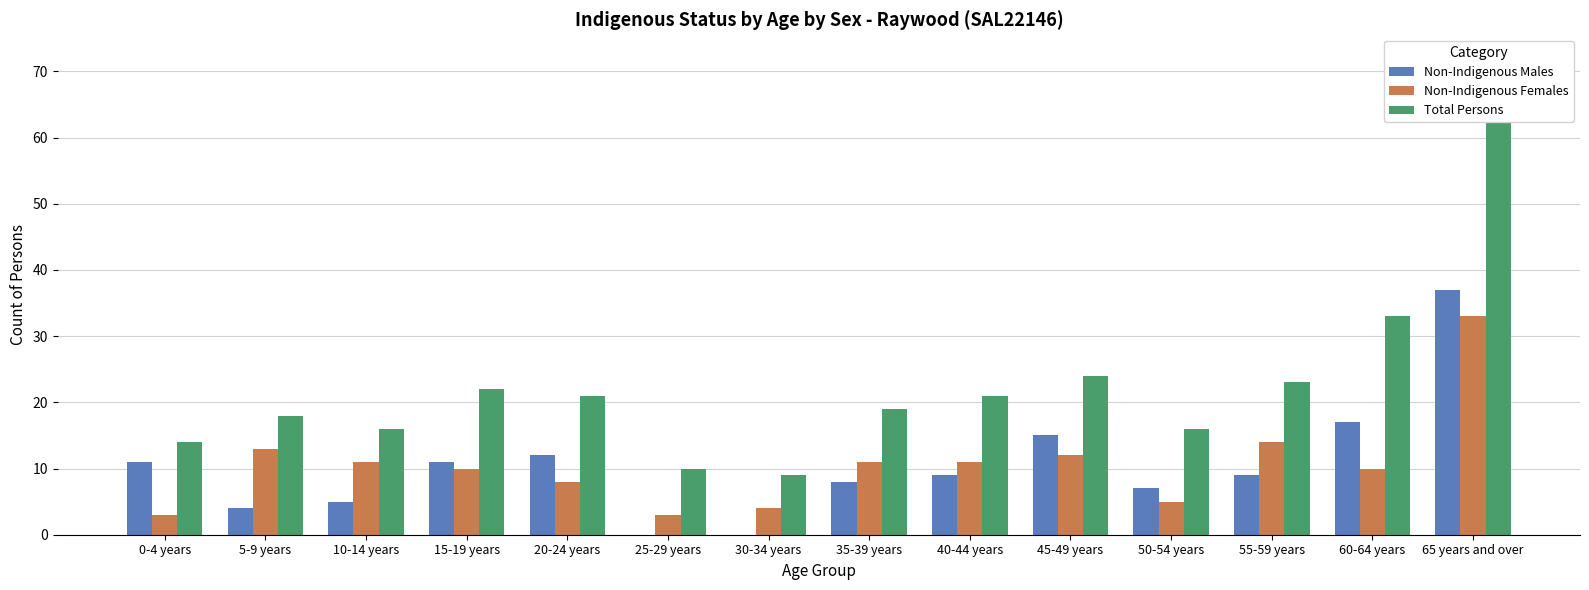

What is the sum of all Total Persons values?

318